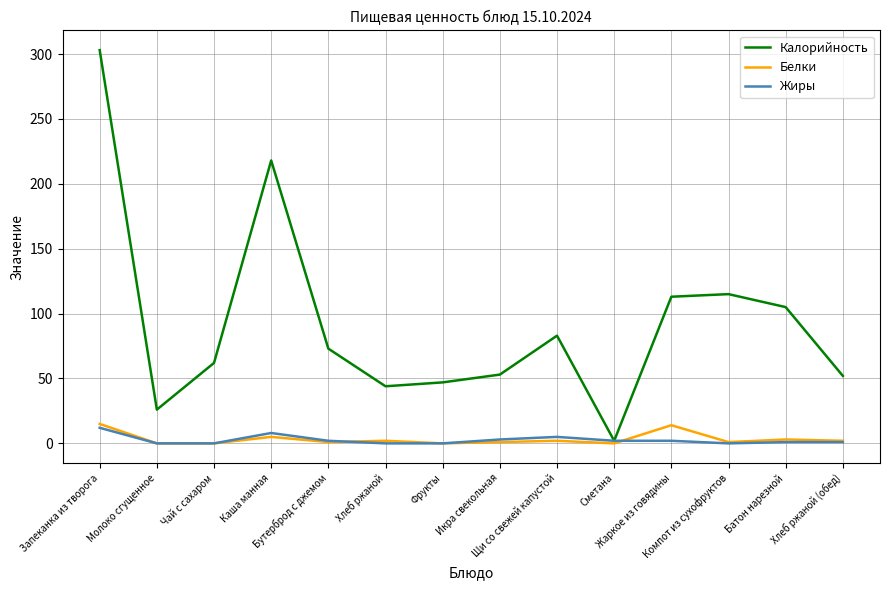

What is the difference between the highest and lowest values at Хлеб ржаной (обед)?

51